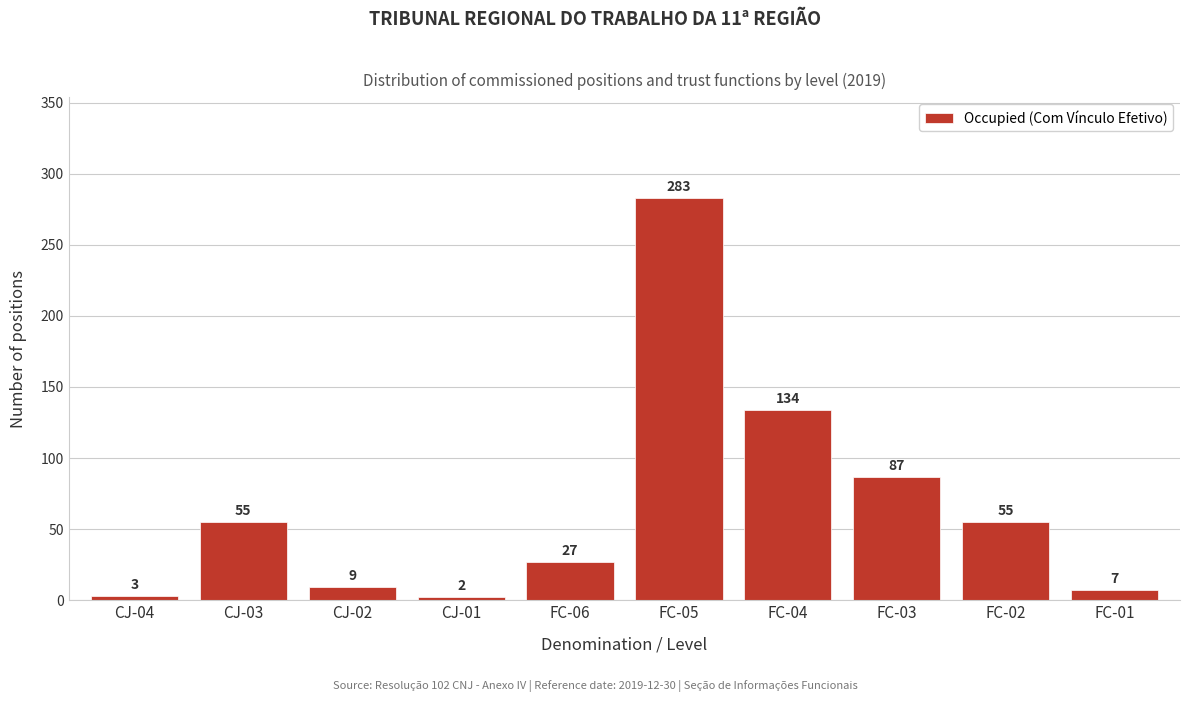

Reading left to right, transcribe all the data shown in this chart.

3	55	9	2	27	283	134	87	55	7